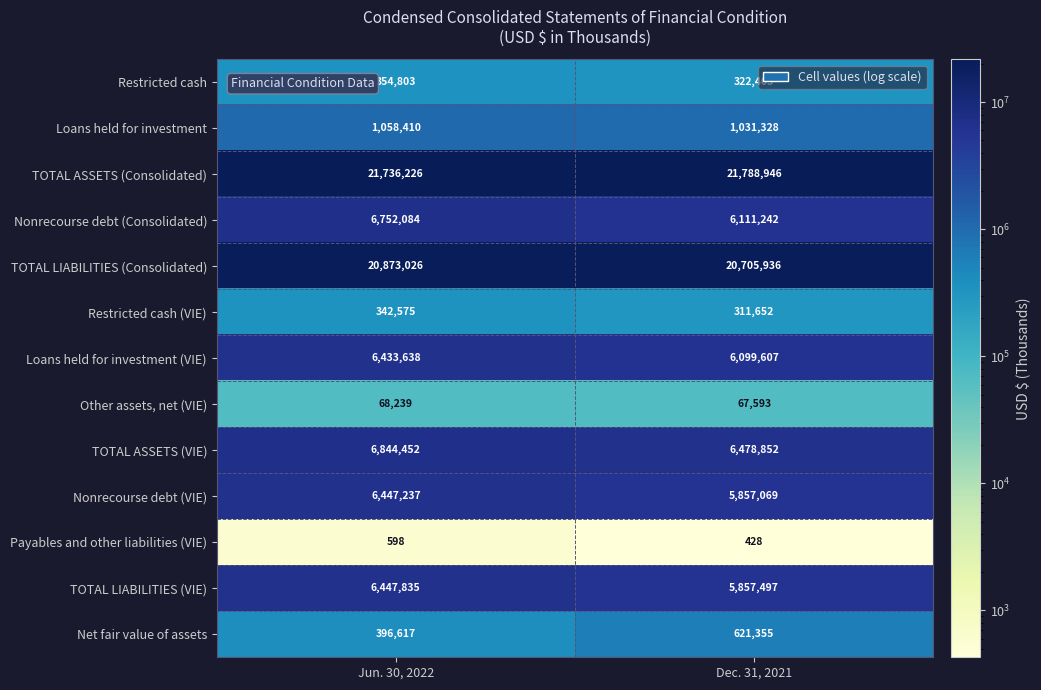

At which label is Restricted cash (VIE) closest to 327113?

Dec. 31, 2021